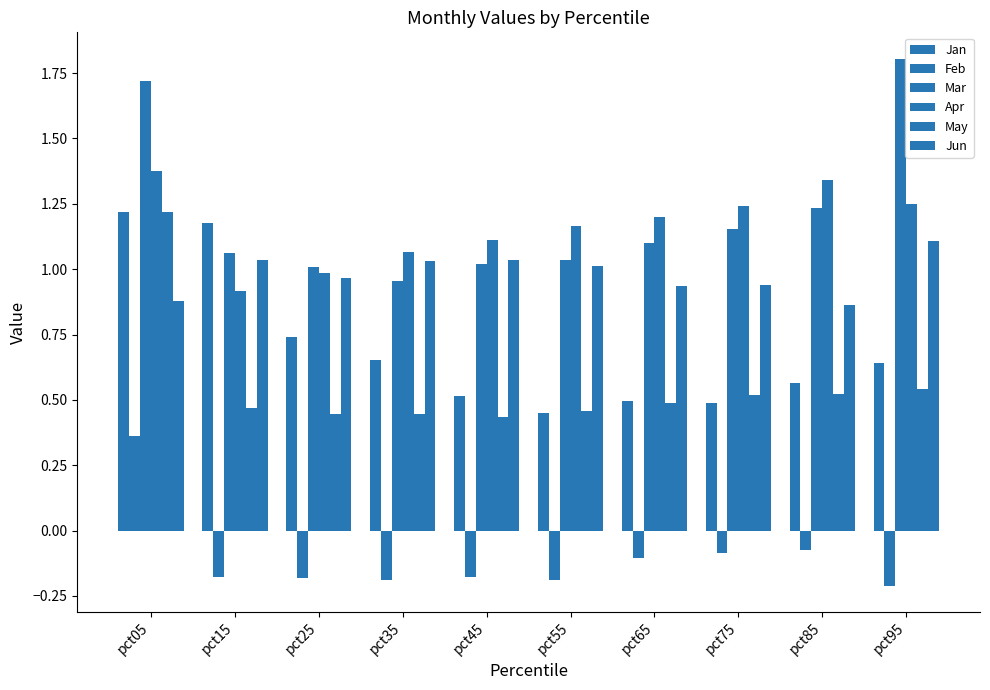

How many groups of bars are there?

10